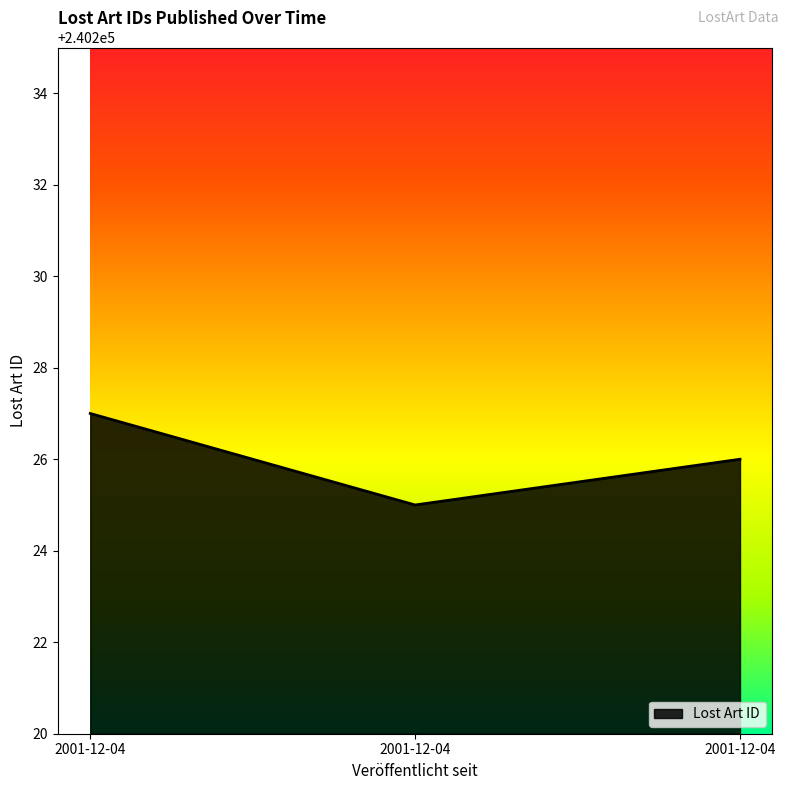

Read the value at 2001-12-04.

240225